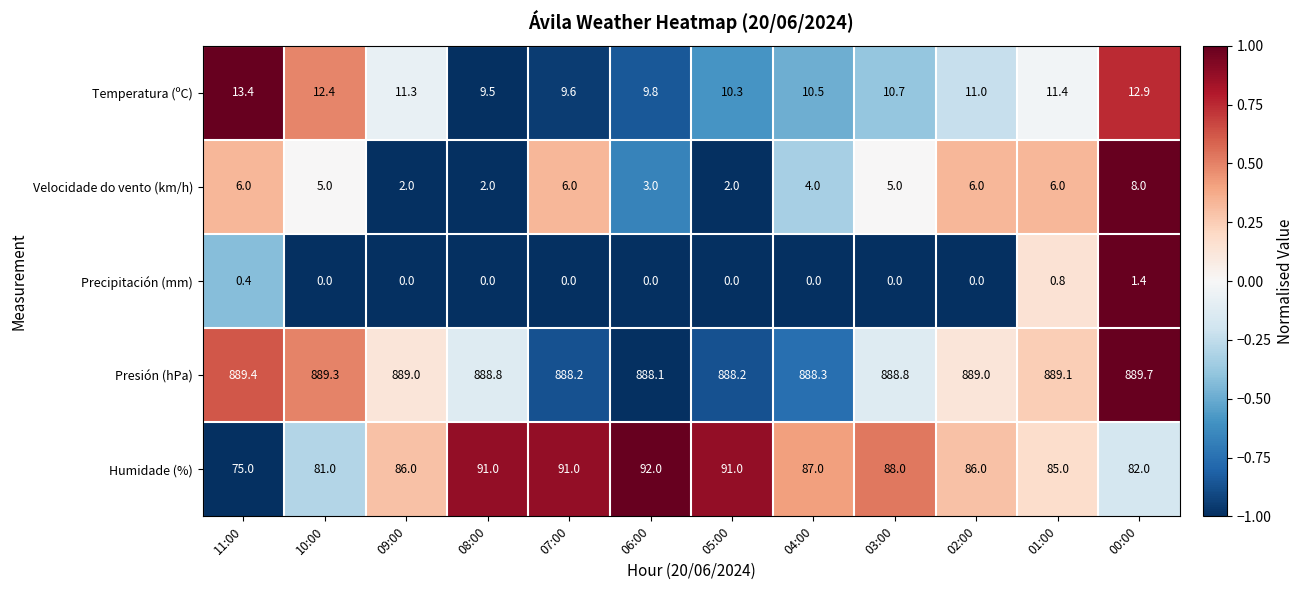

What is the sum of all Presión (hPa) values?

10665.9